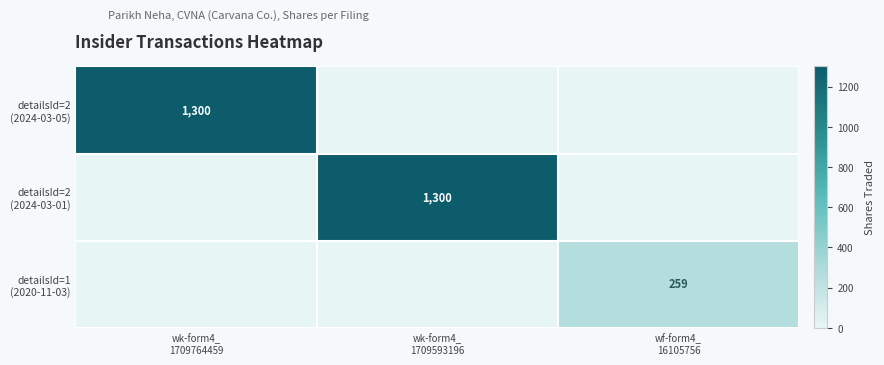

True or false: detailsId=2 (2024-03-05) has a value of 0 at wf-form4_ 16105756.

True